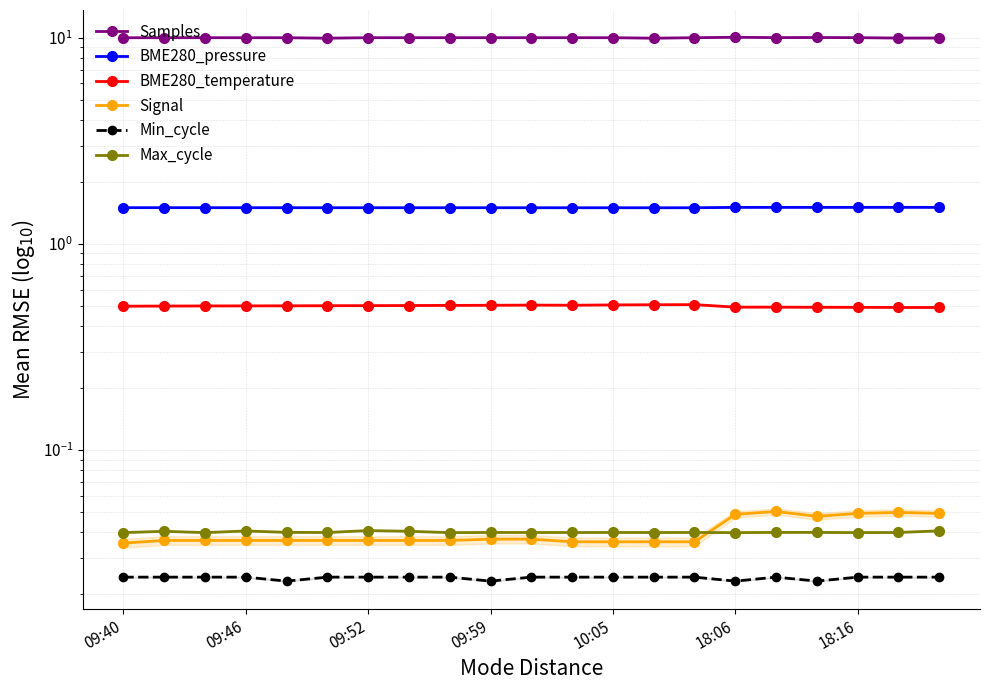

Is it true that BME280_temperature equals 0.7 at 18:06?

False